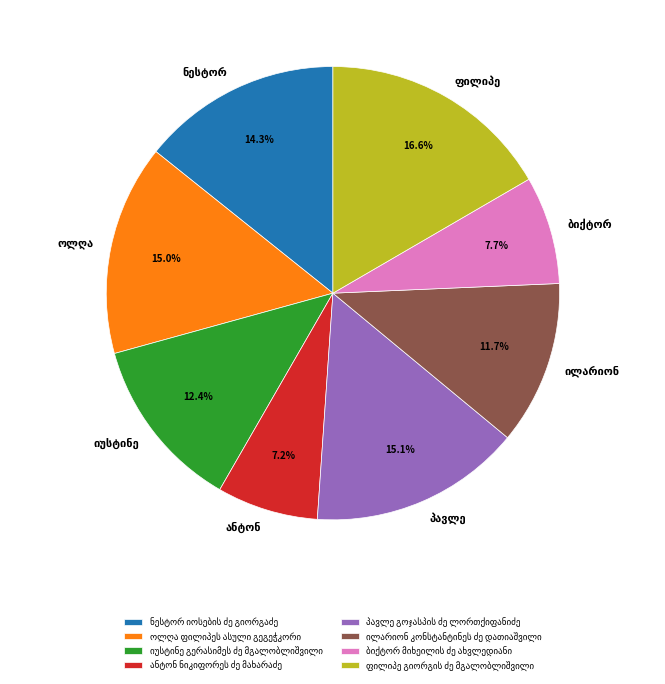

Does any single category account for the majority?

No